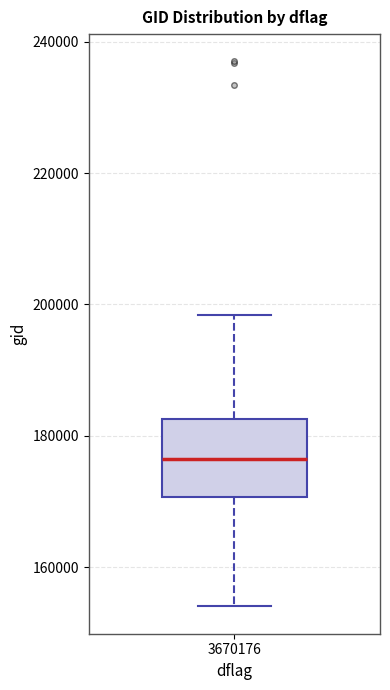

Where does the median line of the box at x = 3670176 sit on the y-axis? The values are not printed on the chart, so give them approximately, as read against the axis.

176000